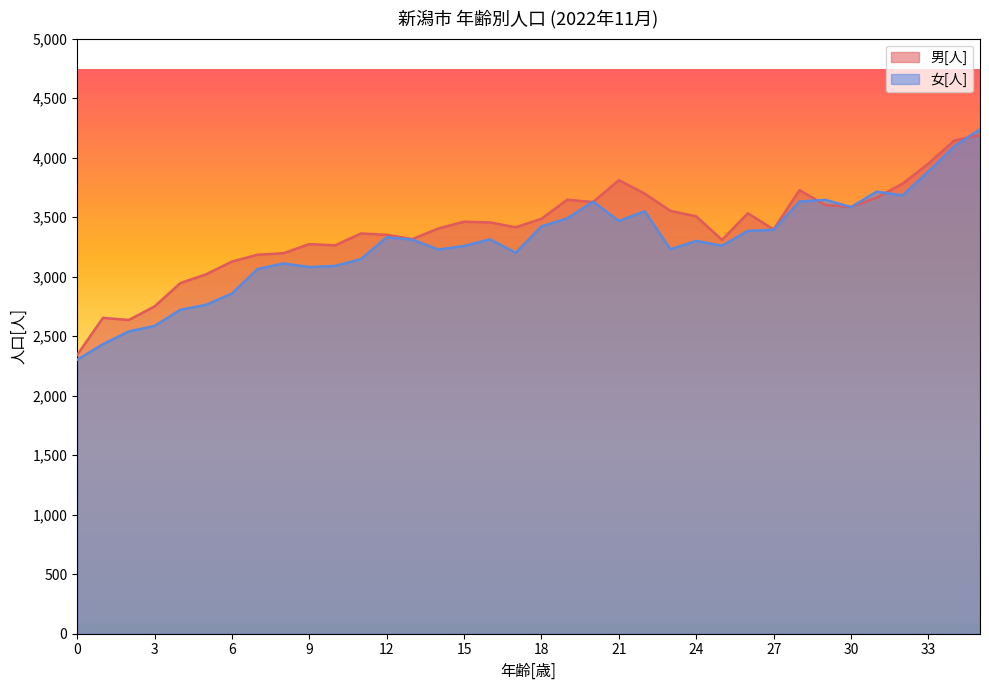

Where does the 男[人] series first go above 3456?

15